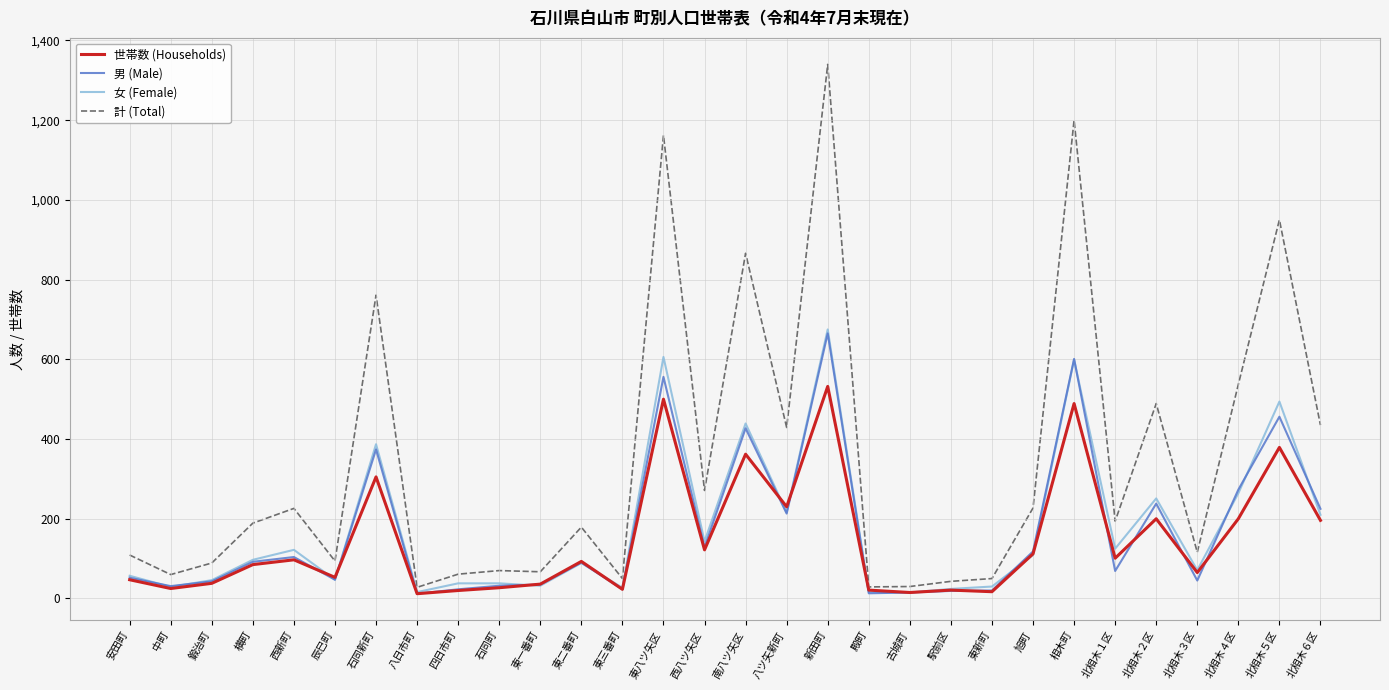

What is the total value across all series at 石同新町?

1827